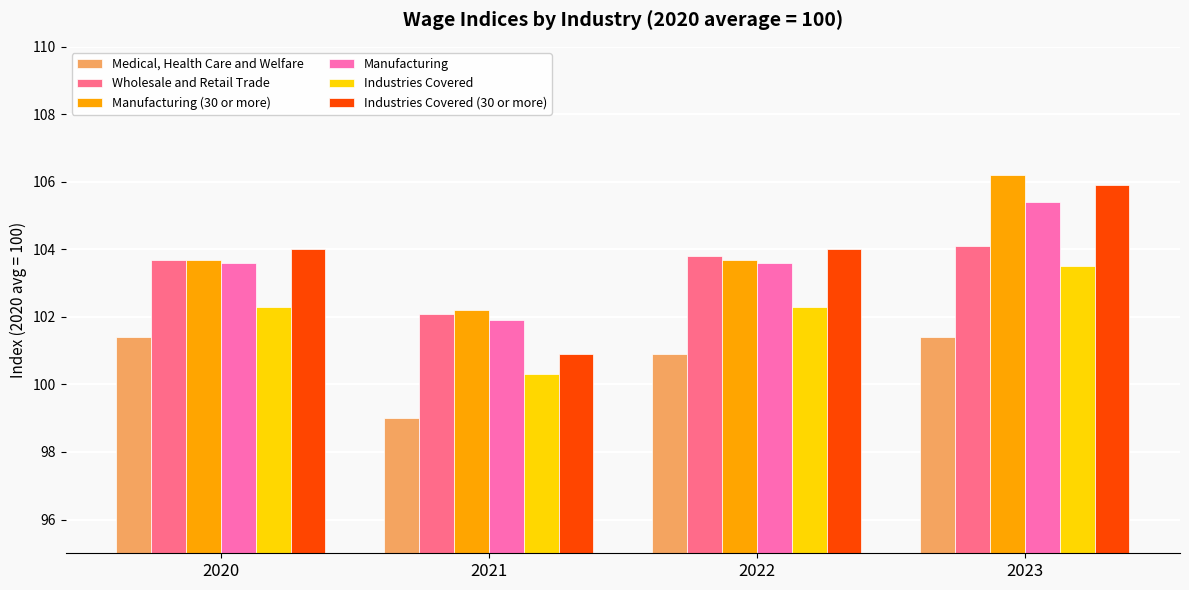

Rank the series at 2021 from lowest to highest value.

Medical, Health Care and Welfare, Industries Covered, Industries Covered (30 or more), Manufacturing, Wholesale and Retail Trade, Manufacturing (30 or more)